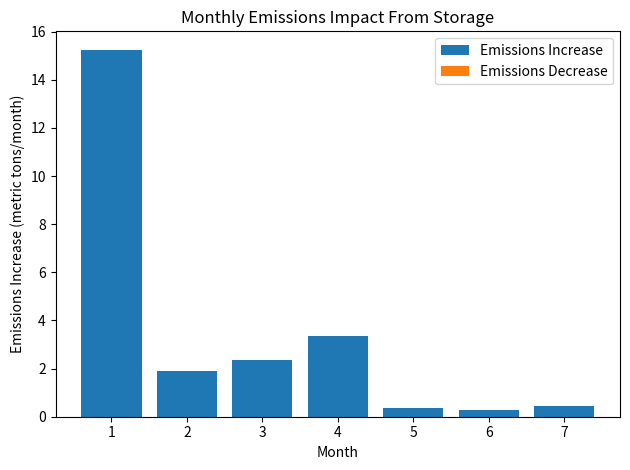

How many bars are there in total?

7